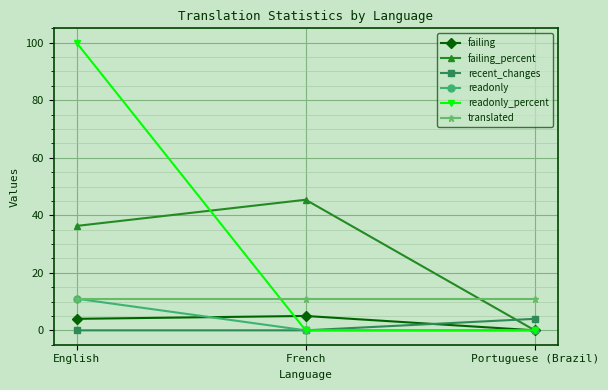

The recent_changes series shows 4.0 at Portuguese (Brazil). True or false?

True